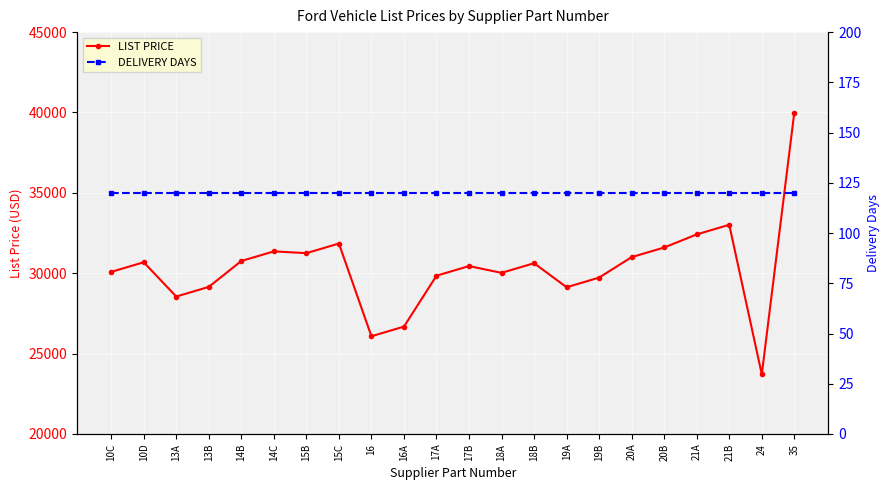

What is the average value of the LIST PRICE series?

30362